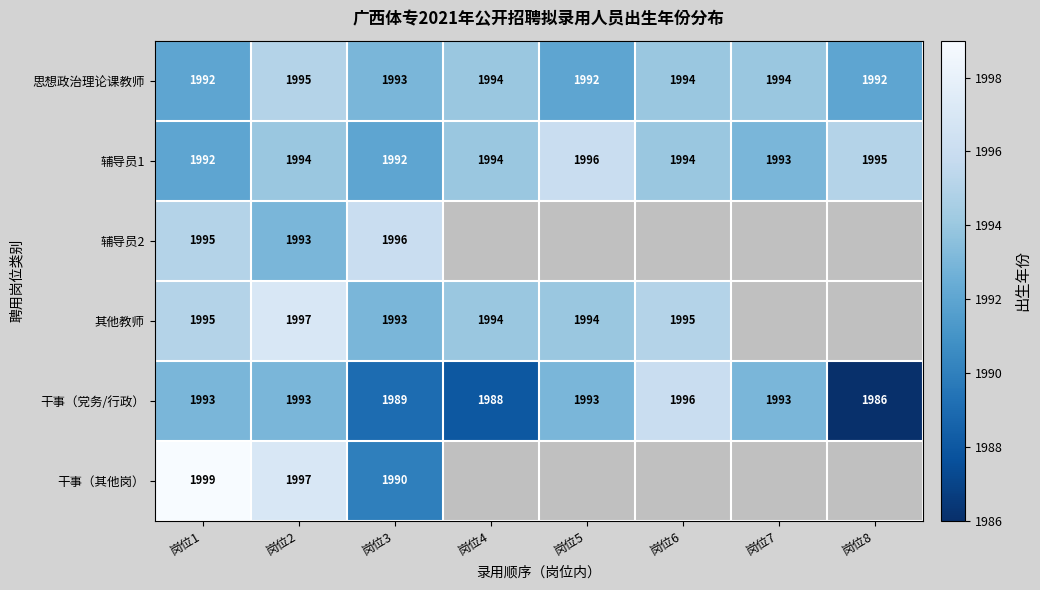

Between 岗位4 and 岗位2, which is larger?

岗位2